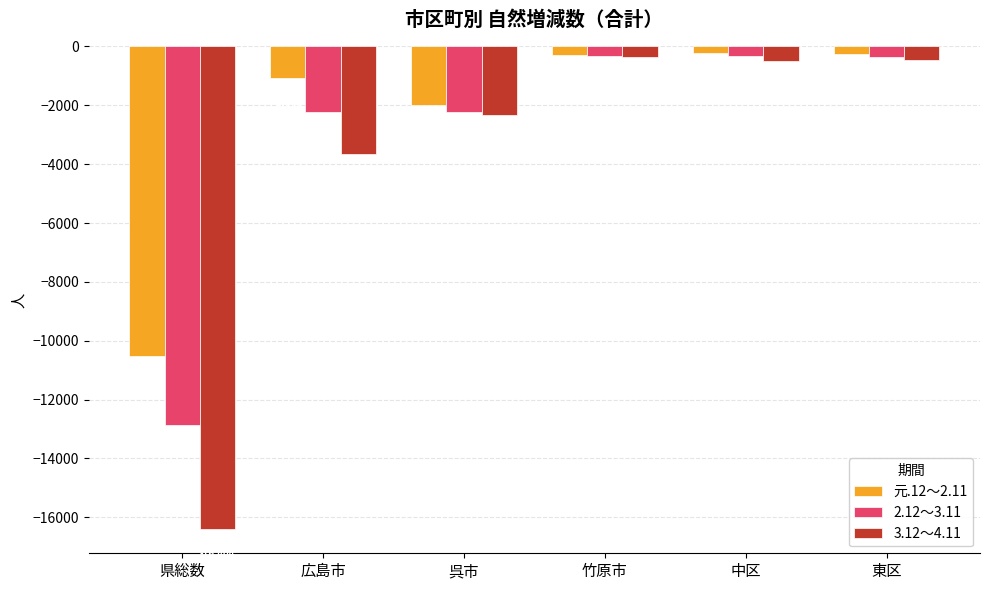

How many values in the 元.12～2.11 series are below -299?

3